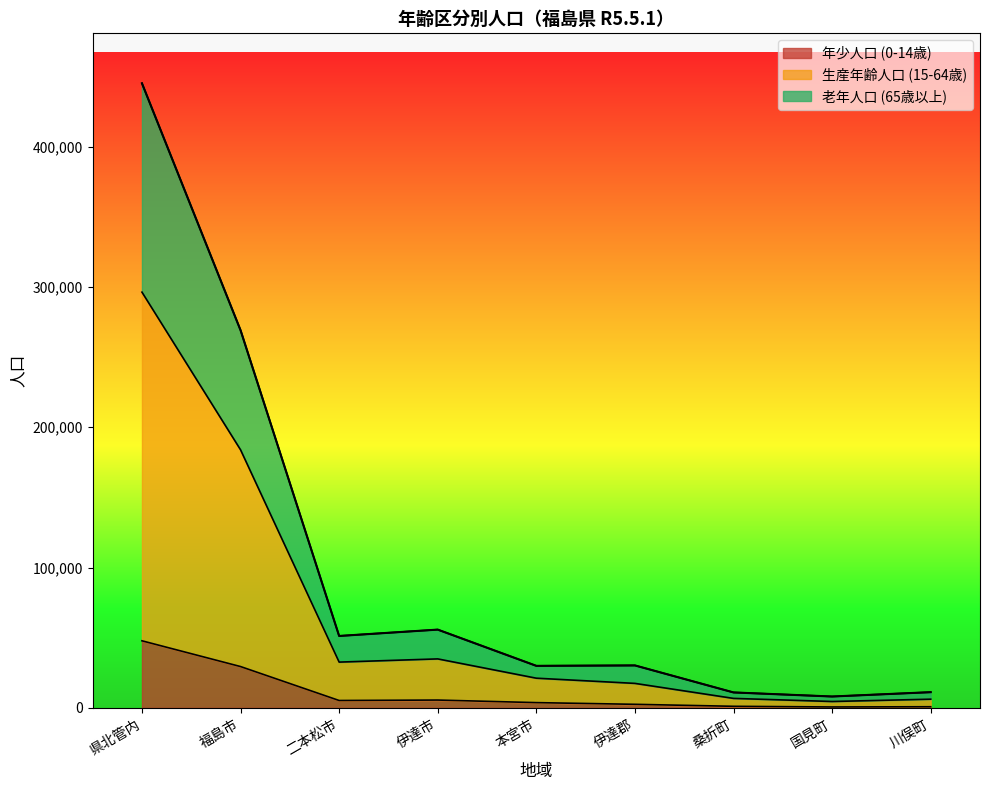

At which label does 年少人口 (0-14歳) reach its peak?

県北管内